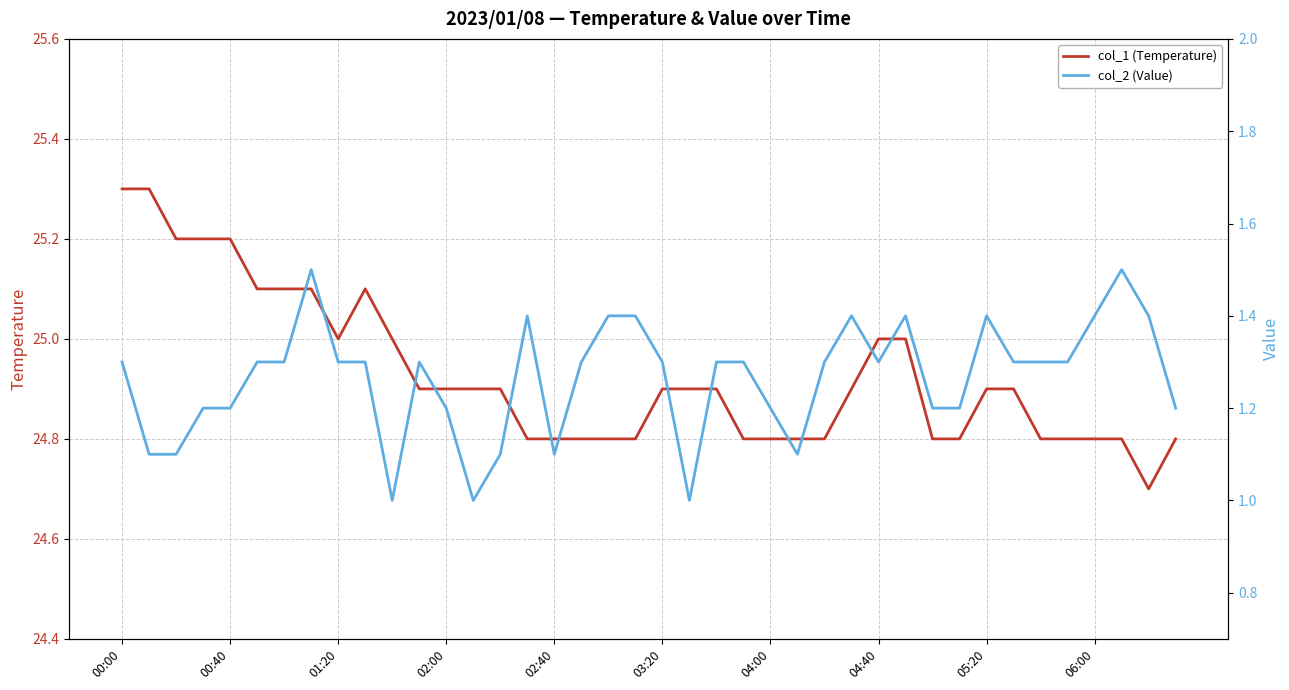

What is the difference between the maximum and minimum values in the col_1 (Temperature) series?

0.6